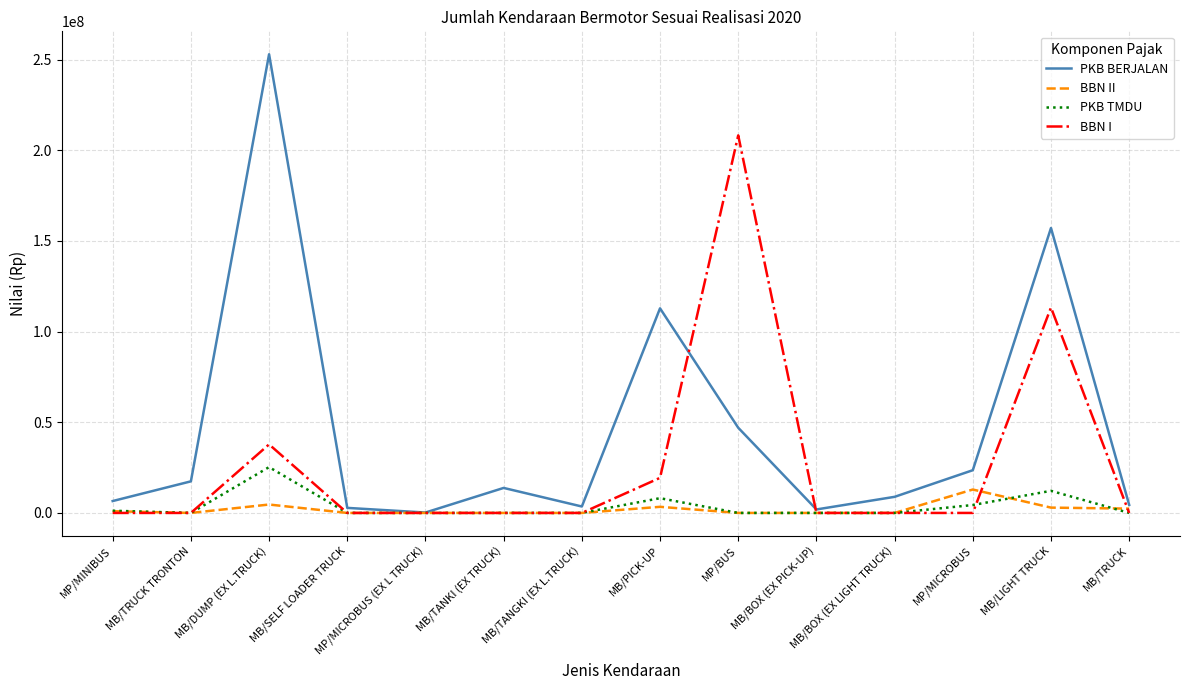

What position from the left is MB/PICK-UP?

8